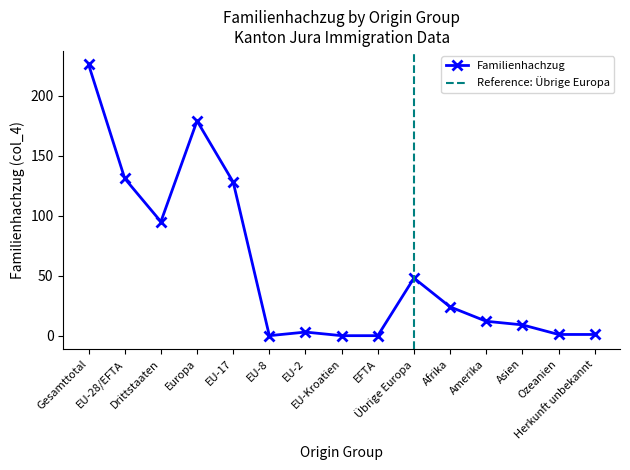

What is the sum of the values at Herkunft unbekannt and Afrika?

25